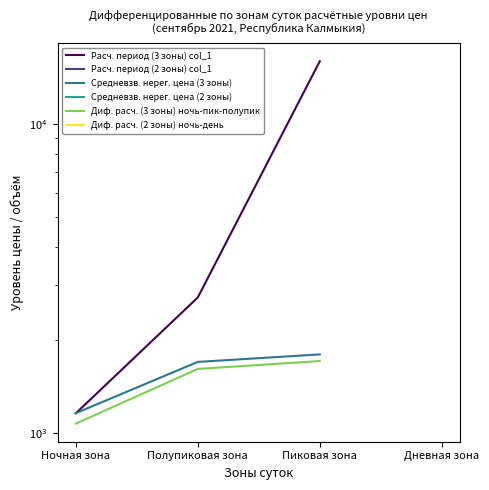

What are all the series names shown in the legend?

Расч. период (3 зоны) col_1, Расч. период (2 зоны) col_1, Средневзв. нерег. цена (3 зоны), Средневзв. нерег. цена (2 зоны), Диф. расч. (3 зоны) ночь-пик-полупик, Диф. расч. (2 зоны) ночь-день